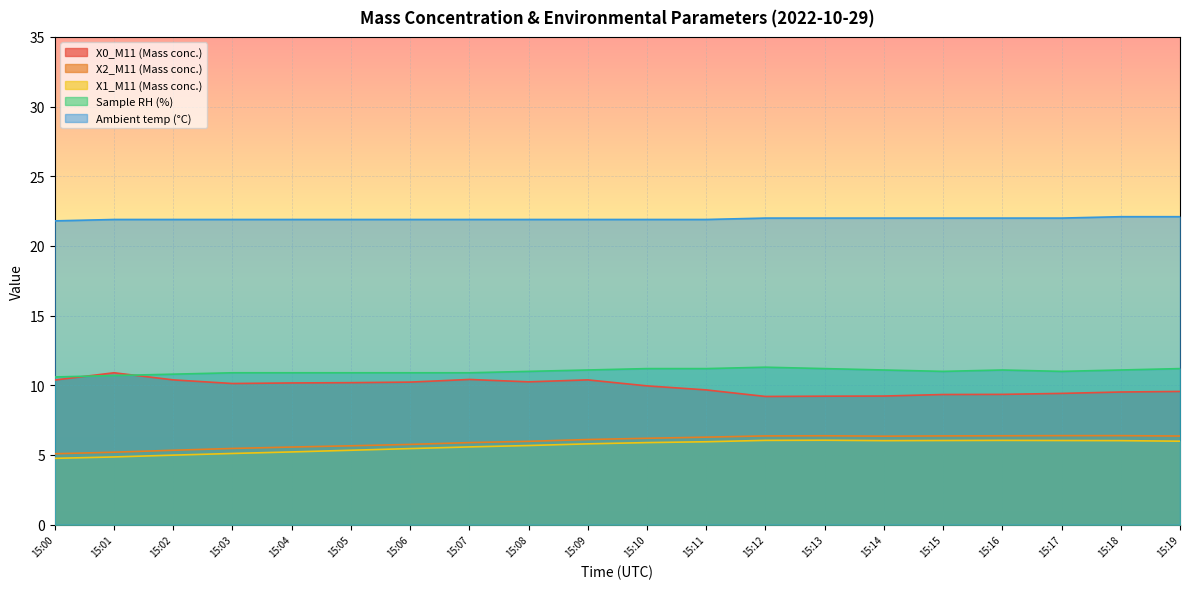

What is the spread (max minus min) of values at 15:04?

16.7